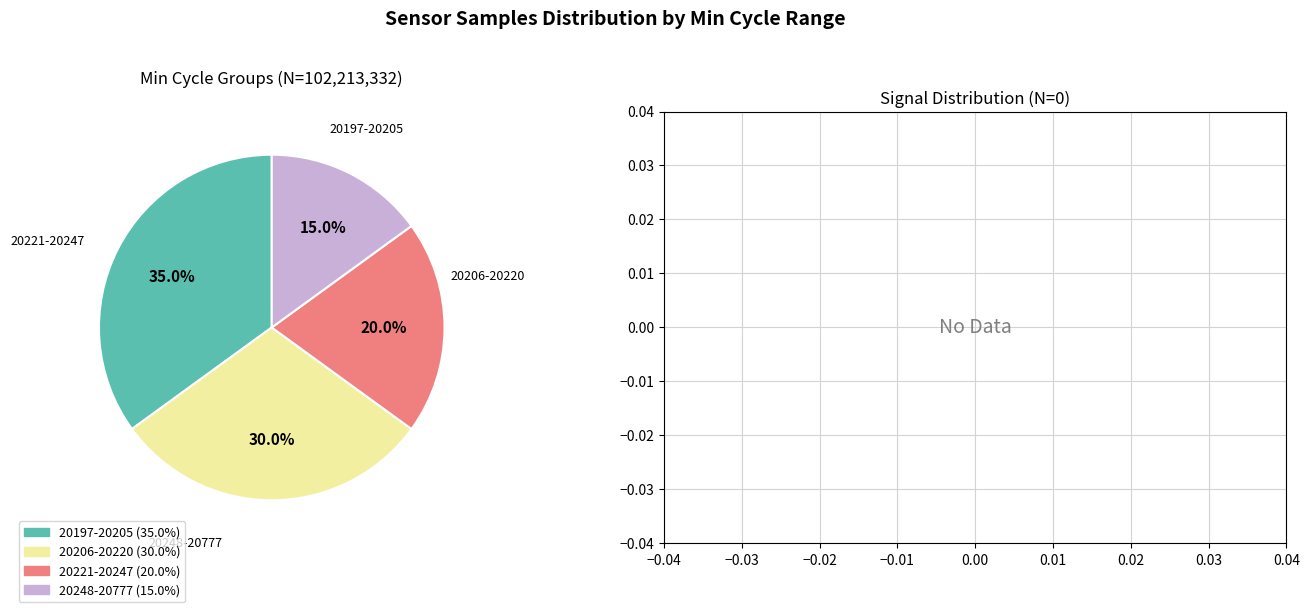

Does any single category account for the majority?

No